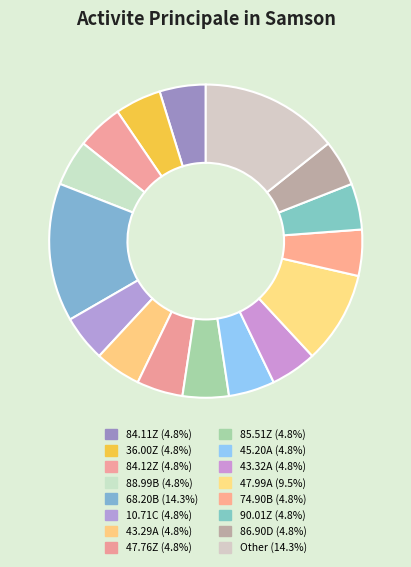

How many segments does this pie chart have?

16